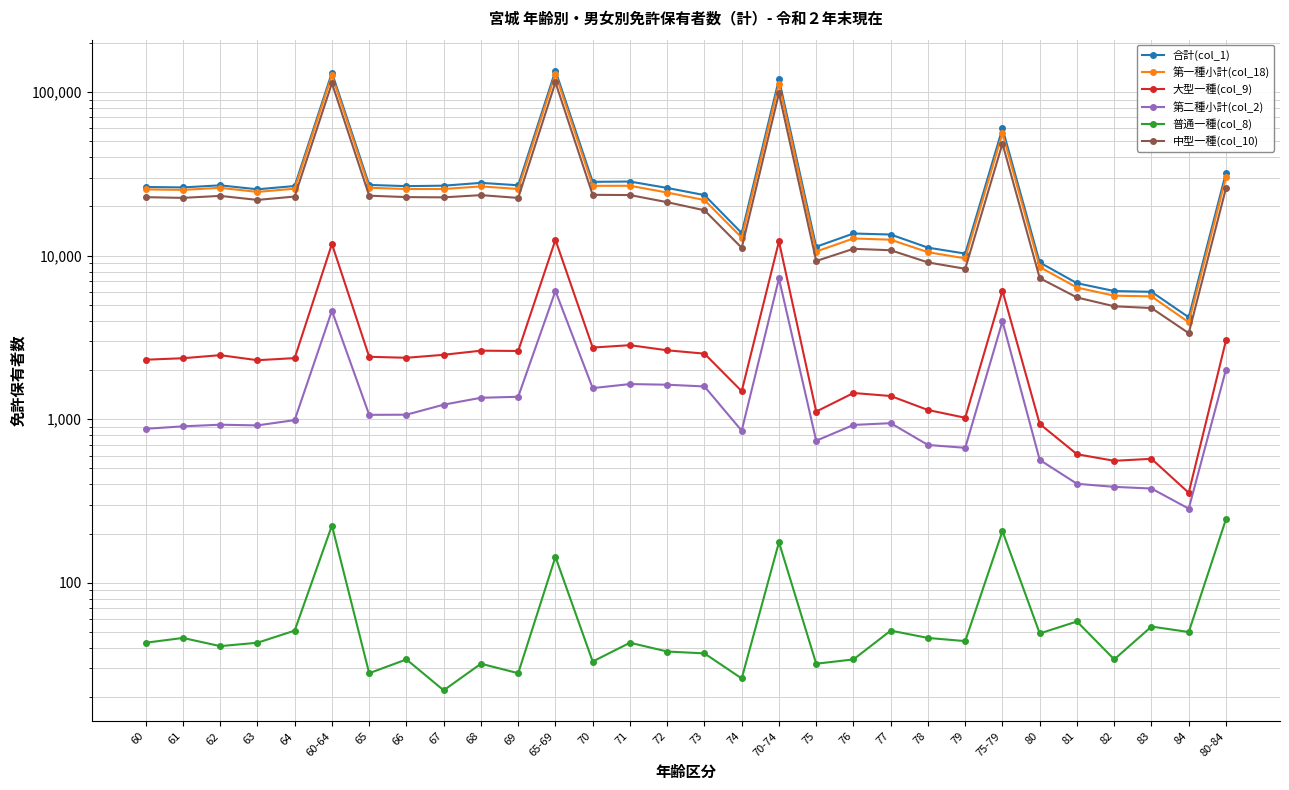

Reading left to right, transcribe all the data shown in this chart.

合計(col_1): 60=26310	61=26155	62=26926	63=25467	64=26673	60-64=131531	65=27090	66=26624	67=26798	68=27883	69=26956	65-69=135351	70=28288	71=28405	72=25953	73=23472	74=13756	70-74=119874	75=11343	76=13669	77=13469	78=11201	79=10301	75-79=59983	80=9091	81=6788	82=6081	83=6016	84=4201	80-84=32177
第一種小計(col_18): 60=25436	61=25250	62=26000	63=24550	64=25685	60-64=126921	65=26026	66=25558	67=25570	68=26530	69=25584	65-69=129268	70=26738	71=26764	72=24327	73=21885	74=12905	70-74=112619	75=10604	76=12746	77=12523	78=10505	79=9632	75-79=56010	80=8527	81=6385	82=5695	83=5639	84=3917	80-84=30163
大型一種(col_9): 60=2312	61=2361	62=2465	63=2296	64=2365	60-64=11799	65=2409	66=2376	67=2478	68=2626	69=2615	65-69=12504	70=2744	71=2837	72=2640	73=2518	74=1484	70-74=12223	75=1114	76=1447	77=1387	78=1139	79=1021	75-79=6108	80=936	81=611	82=557	83=573	84=355	80-84=3032
第二種小計(col_2): 60=874	61=905	62=926	63=917	64=988	60-64=4610	65=1064	66=1066	67=1228	68=1353	69=1372	65-69=6083	70=1550	71=1641	72=1626	73=1587	74=851	70-74=7255	75=739	76=923	77=946	78=696	79=669	75-79=3973	80=564	81=403	82=386	83=377	84=284	80-84=2014
普通一種(col_8): 60=43	61=46	62=41	63=43	64=51	60-64=224	65=28	66=34	67=22	68=32	69=28	65-69=144	70=33	71=43	72=38	73=37	74=26	70-74=177	75=32	76=34	77=51	78=46	79=44	75-79=207	80=49	81=58	82=34	83=54	84=50	80-84=245
中型一種(col_10): 60=22800	61=22570	62=23212	63=21932	64=22997	60-64=113511	65=23275	66=22821	67=22736	68=23464	69=22552	65-69=114848	70=23557	71=23484	72=21245	73=18952	74=11178	70-74=98416	75=9279	76=11019	77=10798	78=9097	79=8318	75-79=48511	80=7290	81=5554	82=4905	83=4786	84=3359	80-84=25894